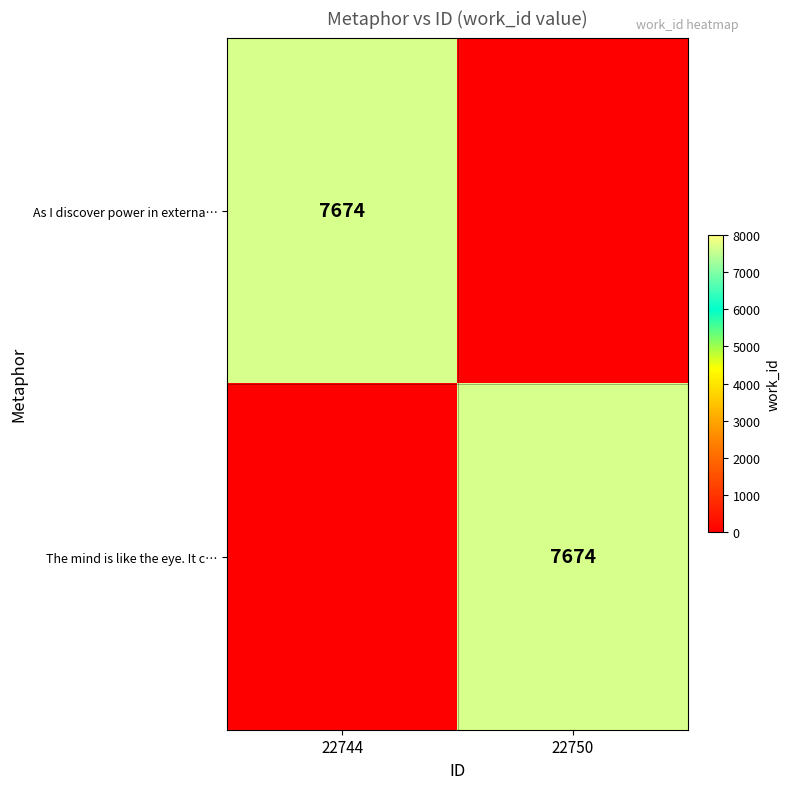

At which category does the chart reach its peak across all series?

22744